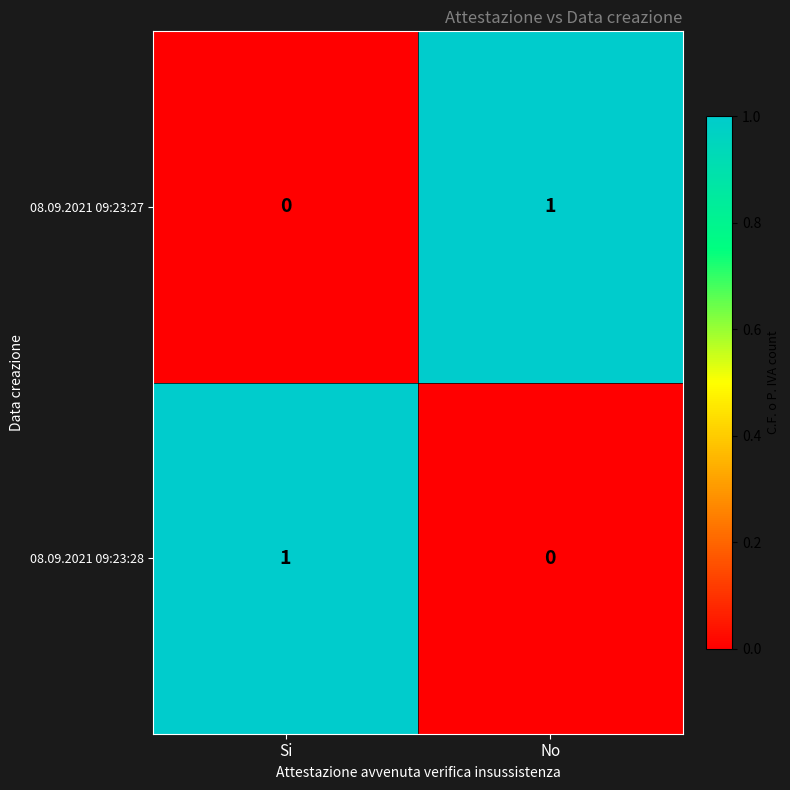

What is the total value across all series at No?

1